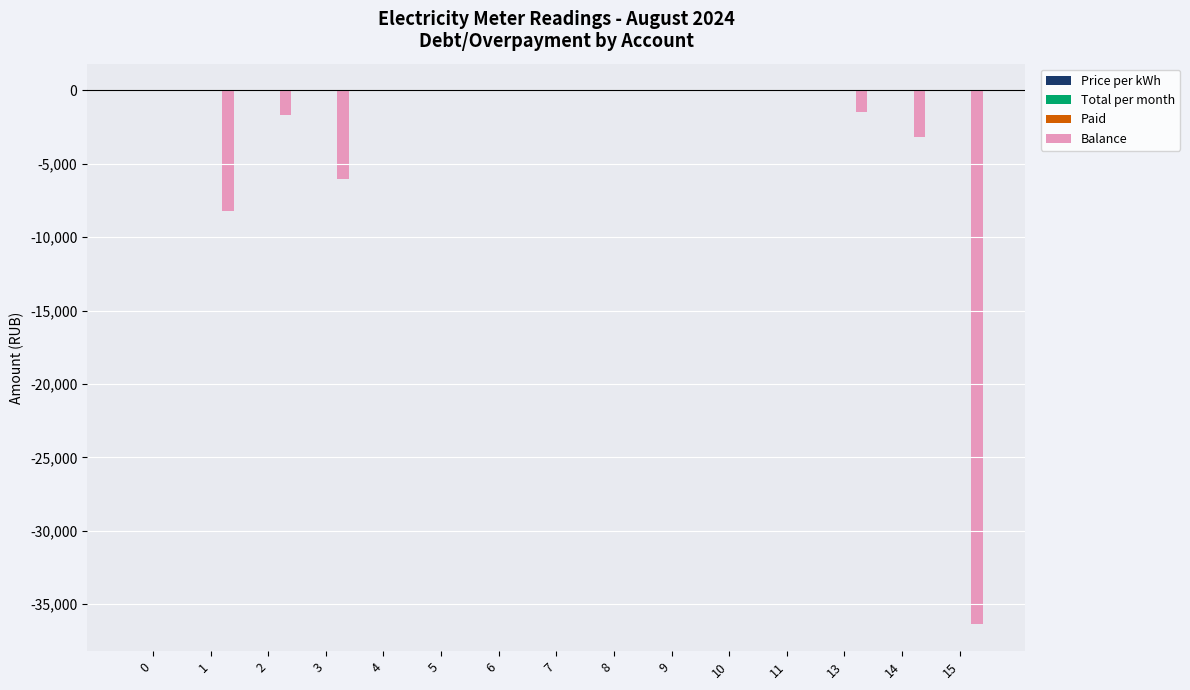

Reading left to right, list all the values displayed in this chart.

Price per kWh: 0=6.7	1=6.7	2=6.7	3=6.7	4=4.7	5=6.7	6=6.7	7=6.7	8=6.7	9=6.7	10=6.7	11=6.7	13=6.7	14=6.7	15=4.7
Total per month: 0=0.0	1=0.0	2=0.0	3=0.0	4=0.0	5=0.0	6=0.0	7=0.0	8=0.0	9=0.0	10=0.0	11=0.0	13=0.0	14=0.0	15=0.0
Paid: 0=0.0	1=0.0	2=0.0	3=0.0	4=0.0	5=0.0	6=0.0	7=0.0	8=0.0	9=0.0	10=0.0	11=0.0	13=0.0	14=0.0	15=0.0
Balance: 0=0.0	1=-8211.4	2=-1662.3	3=-6009.9	4=0.0	5=0.0	6=0.0	7=0.0	8=0.0	9=0.0	10=0.0	11=0.0	13=-1453.7	14=-3183.3	15=-36375.0